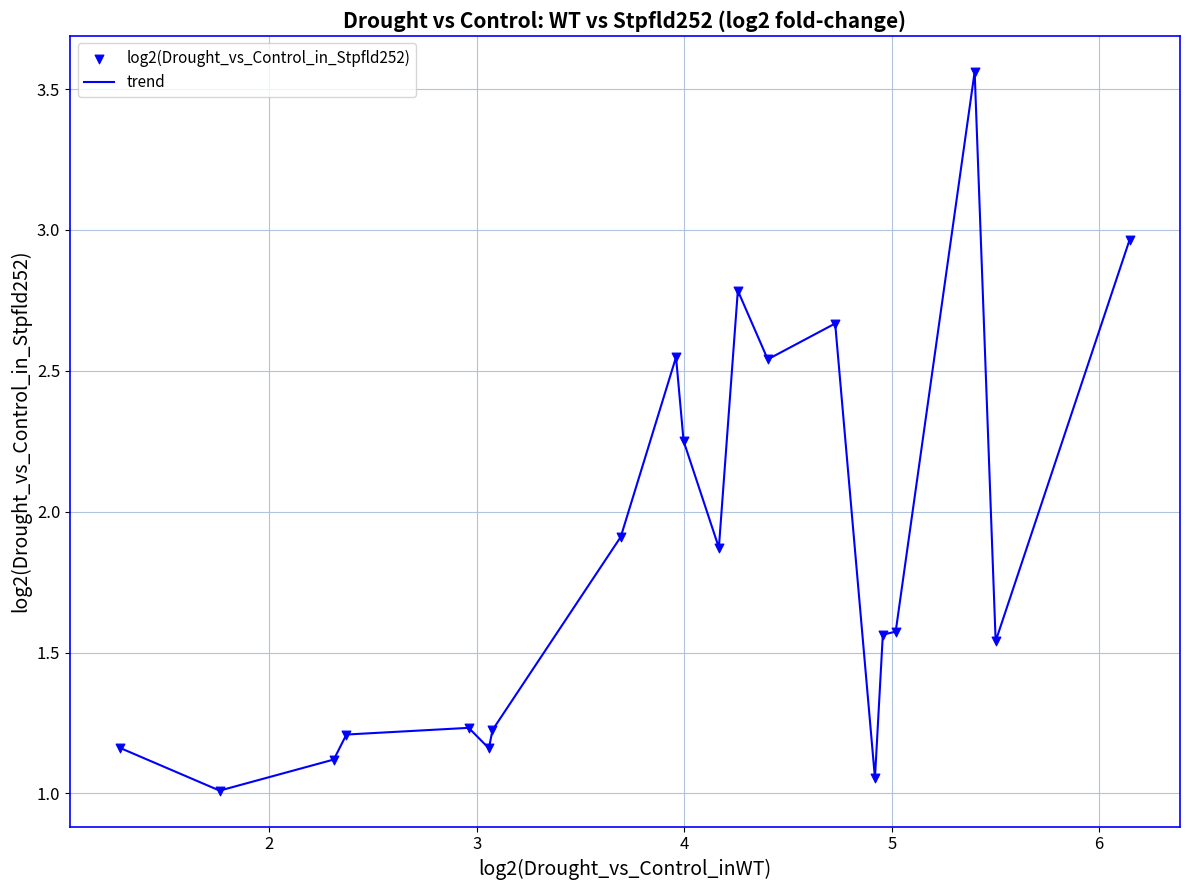

What is the minimum value shown in the chart?

1.0